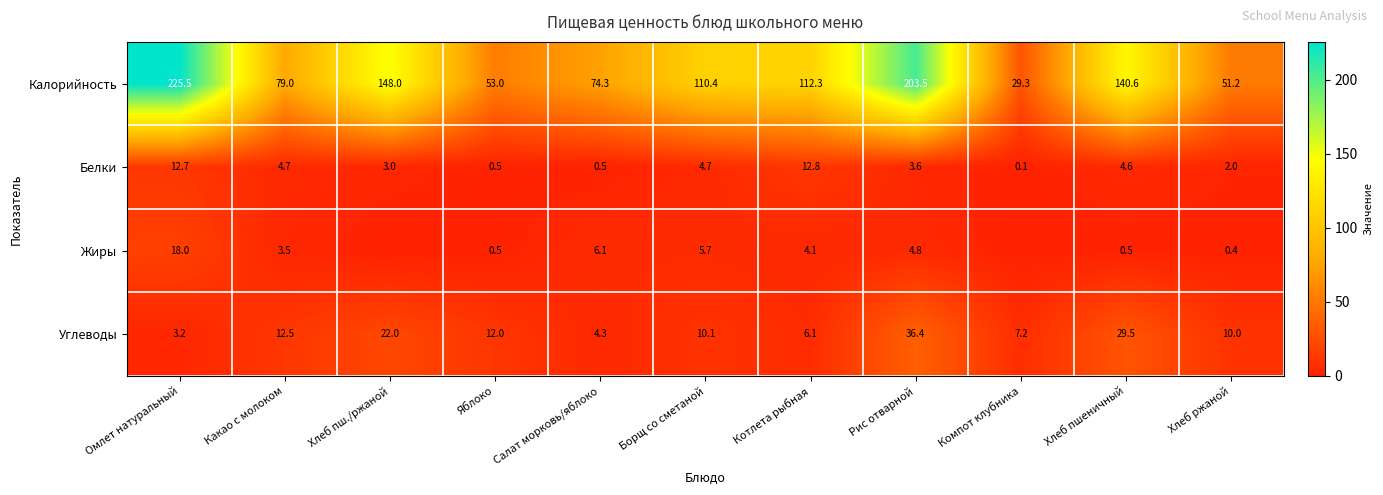

What is the total value across all series at Рис отварной?

248.3